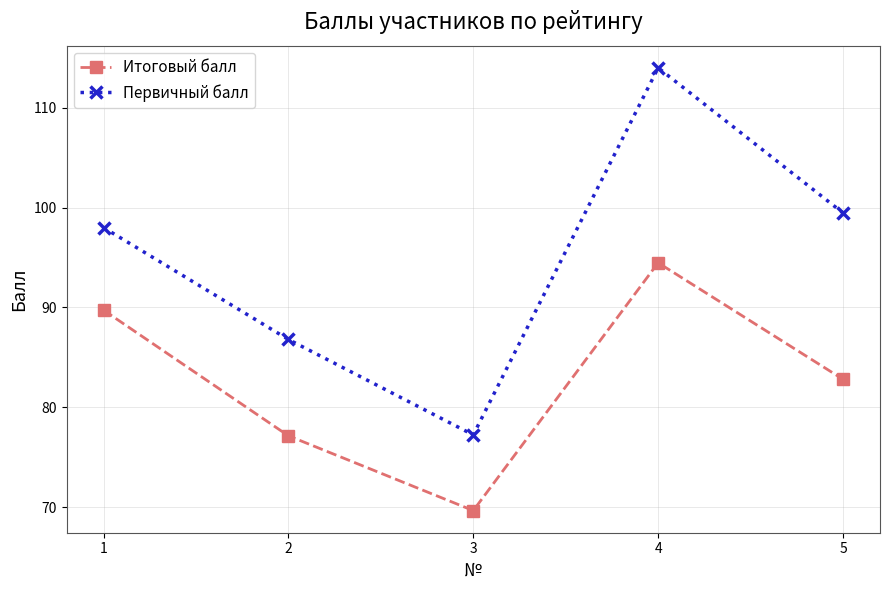

How many values in the Итоговый балл series exceed 82?

3